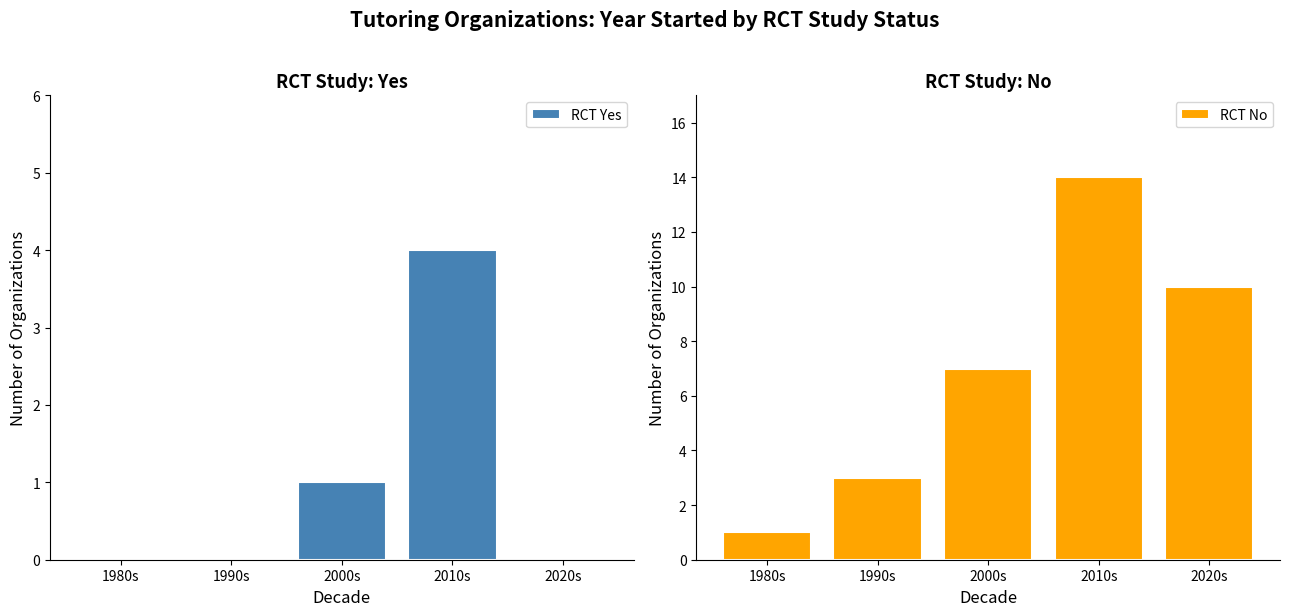

Reading left to right, transcribe all the data shown in this chart.

RCT Yes: 1980s=0	1990s=0	2000s=1	2010s=4	2020s=0
RCT No: 1980s=1	1990s=3	2000s=7	2010s=14	2020s=10